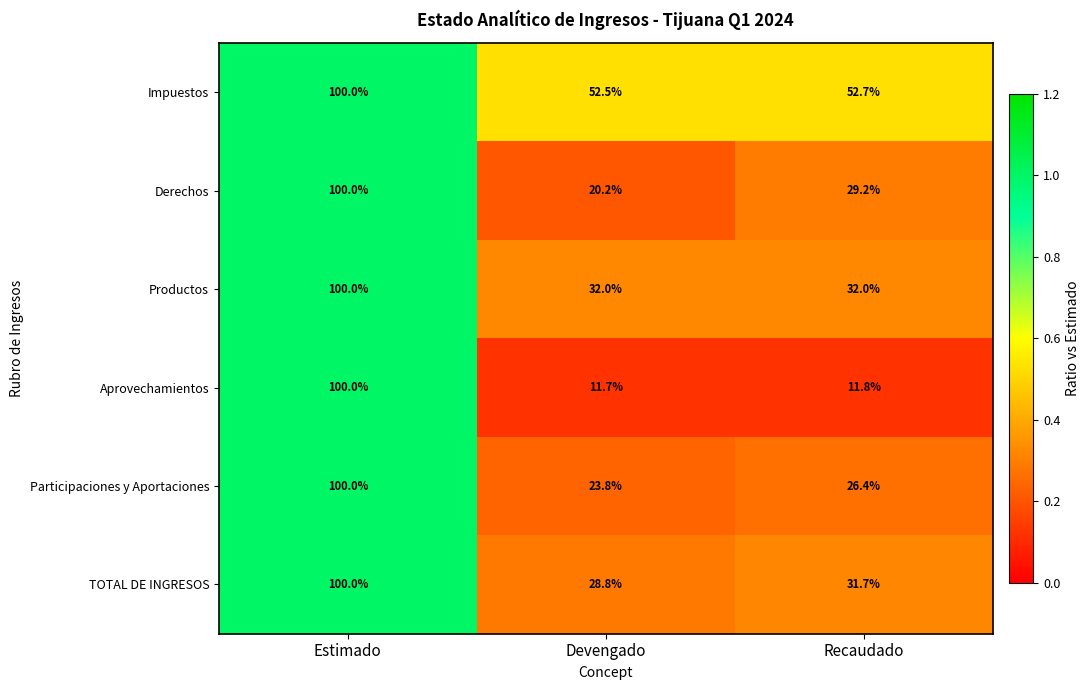

What is the sum of the Derechos values at Devengado and Estimado?

120.2